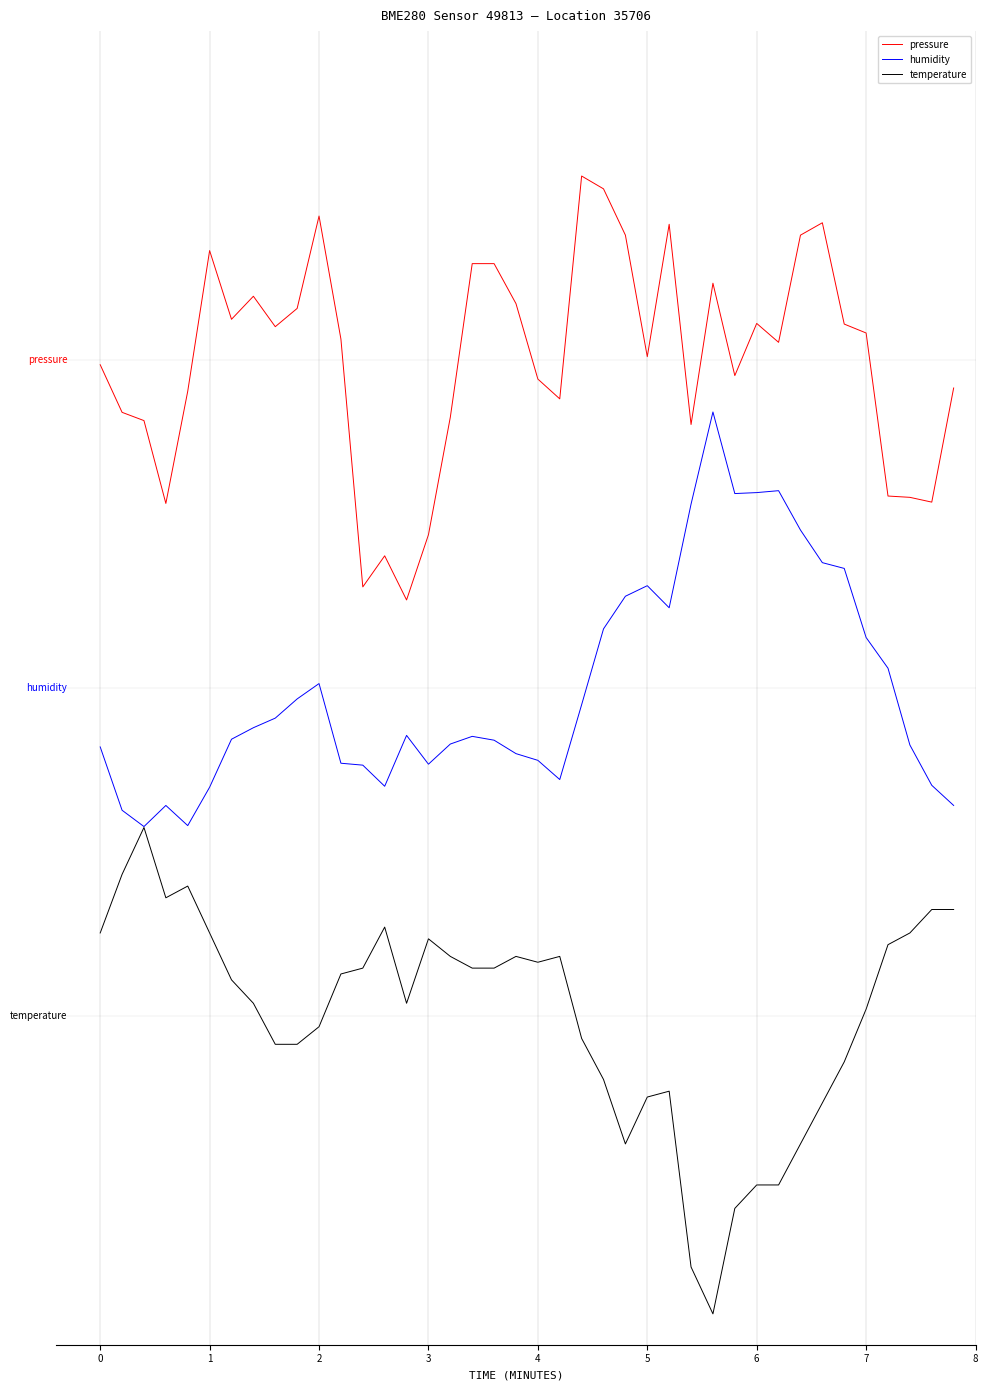

True or false: humidity and pressure intersect in this chart.

False